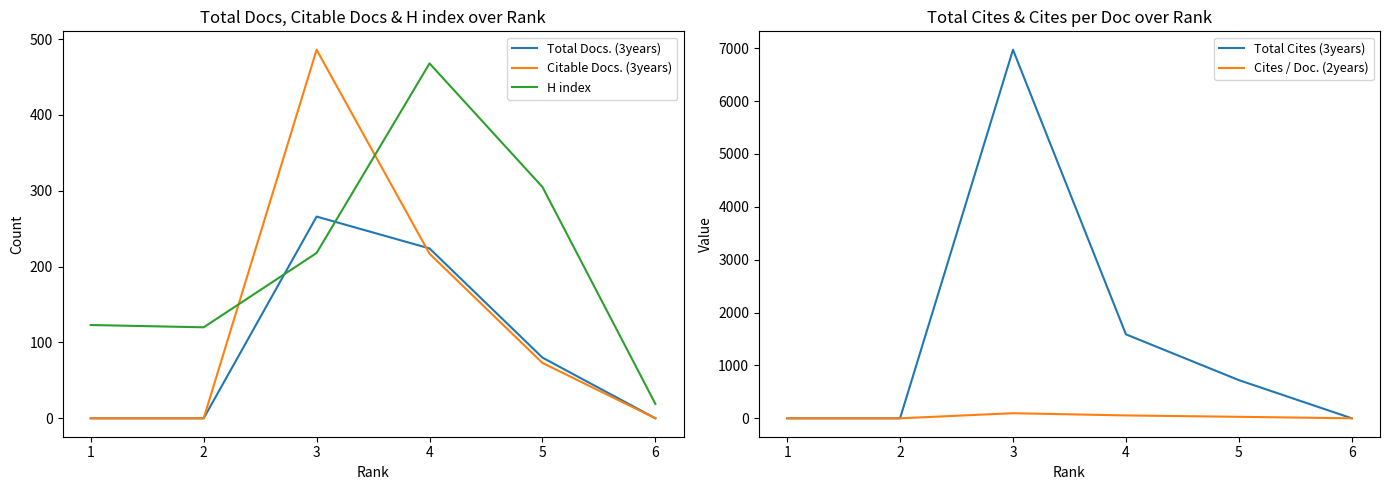

What are all the series names shown in the legend?

Total Docs. (3years), Citable Docs. (3years), H index, Total Cites (3years), Cites / Doc. (2years)